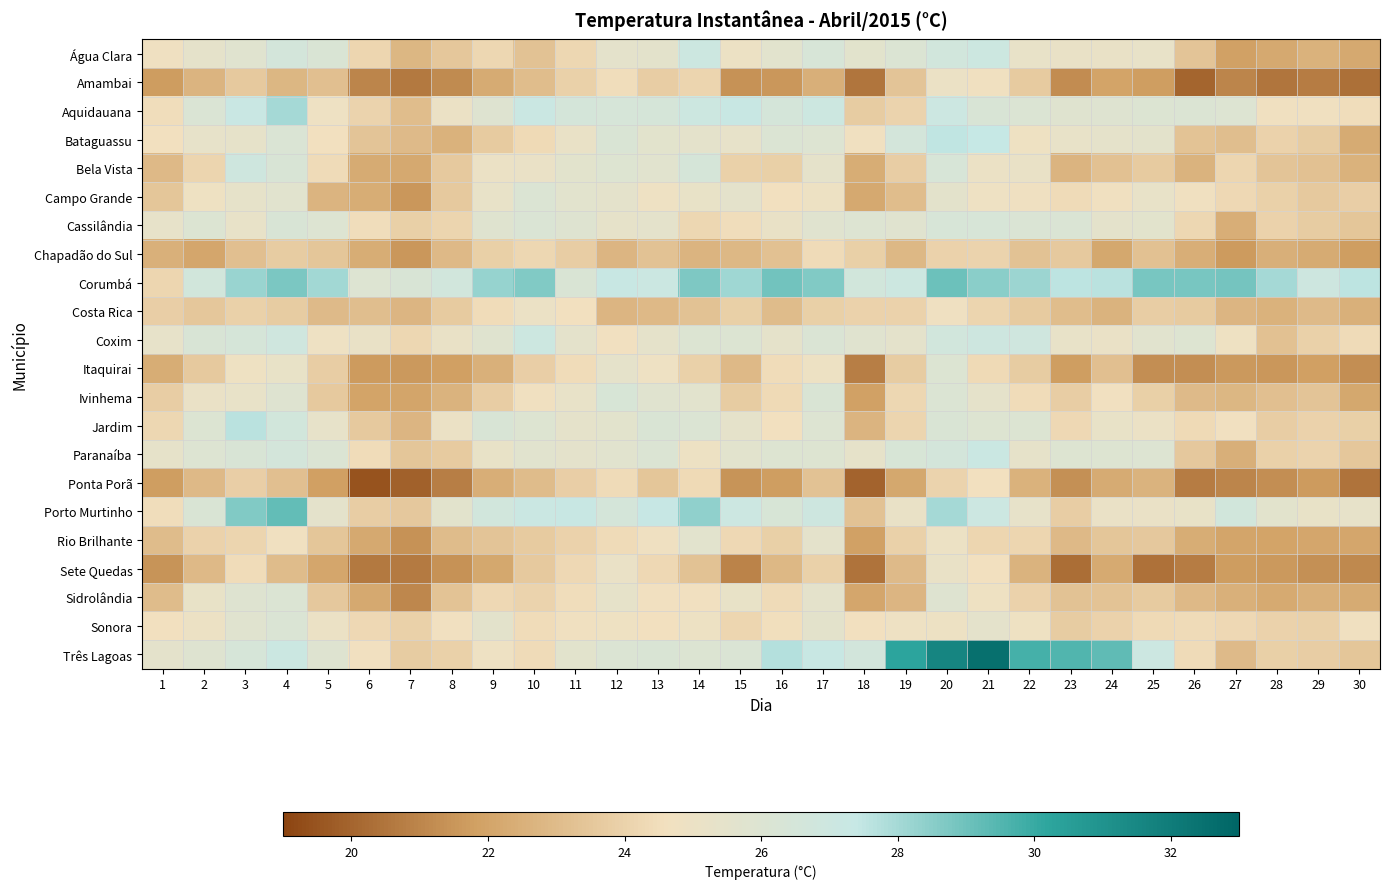

How many data points does each series have?

30